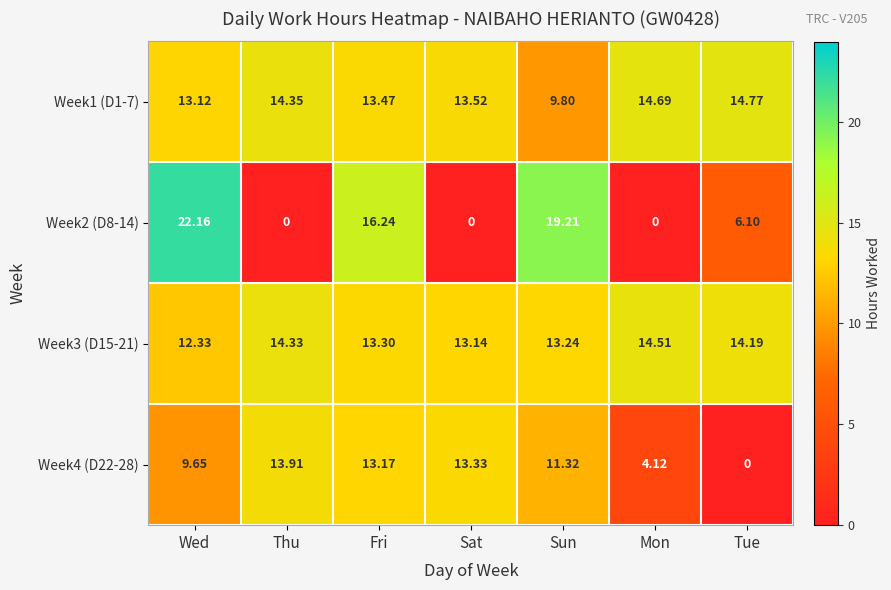

Which category has the highest value in the Week2 (D8-14) series?

Wed